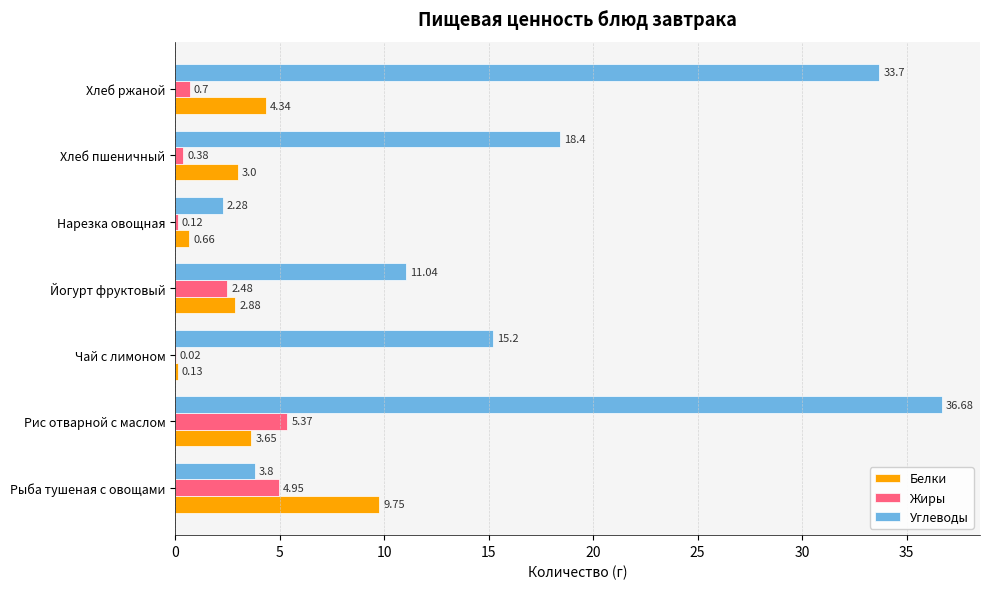

At which label does Белки reach its peak?

Рыба тушеная с овощами